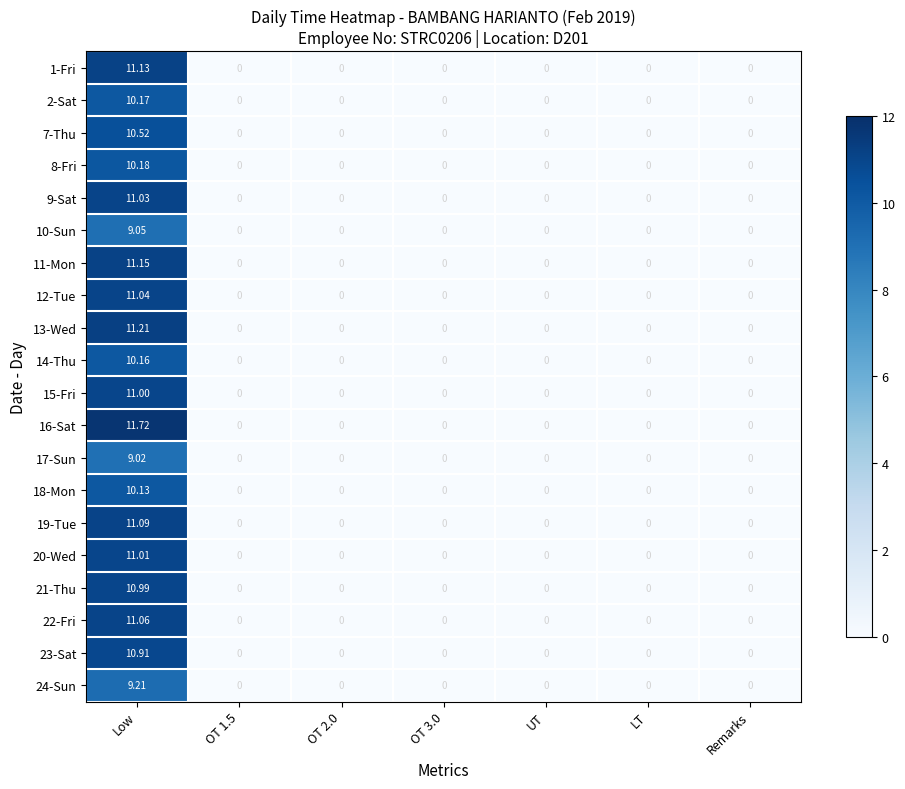

At which category is the sum across all series the highest?

Low